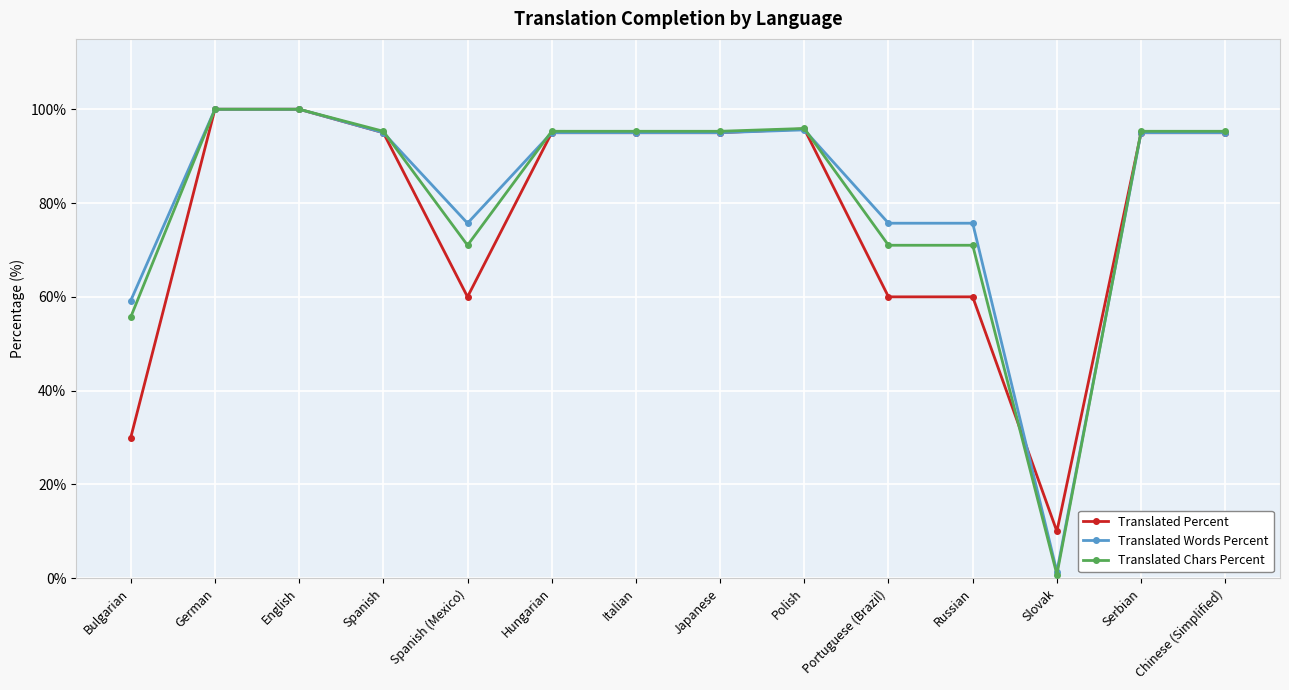

What position from the left is Spanish (Mexico)?

5